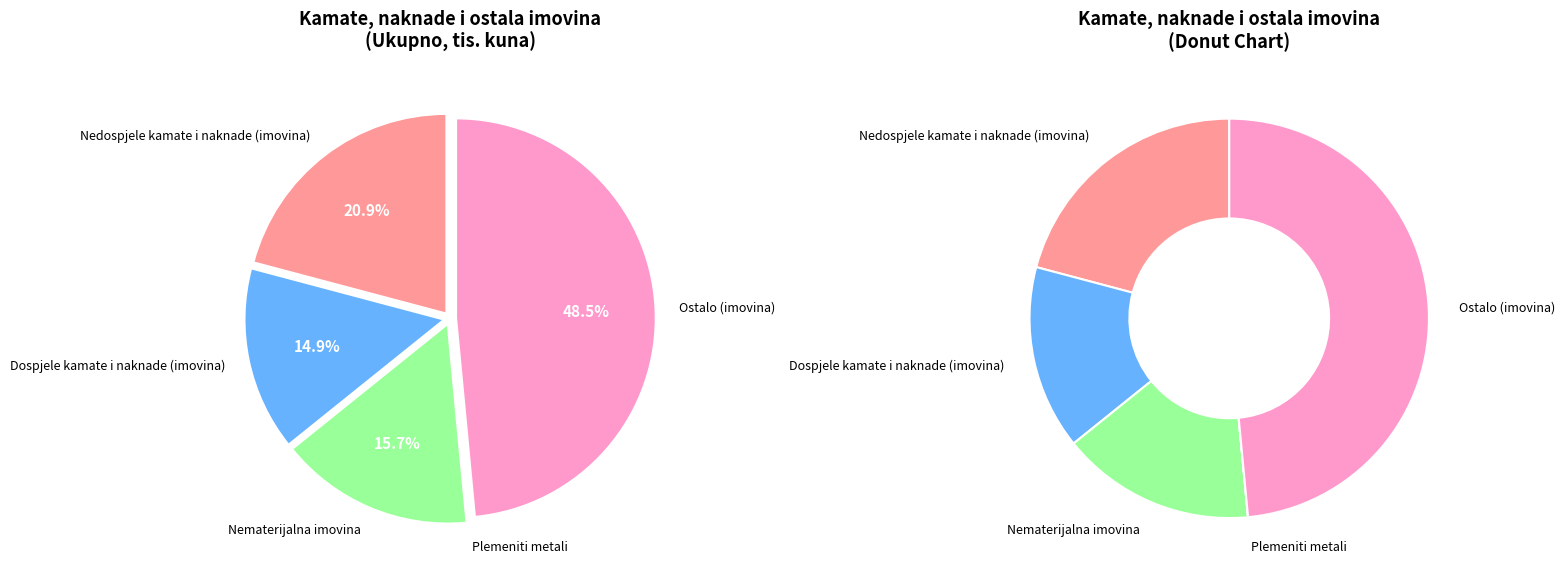

Does Nedospjele kamate i naknade (imovina) represent more than half of the total?

No